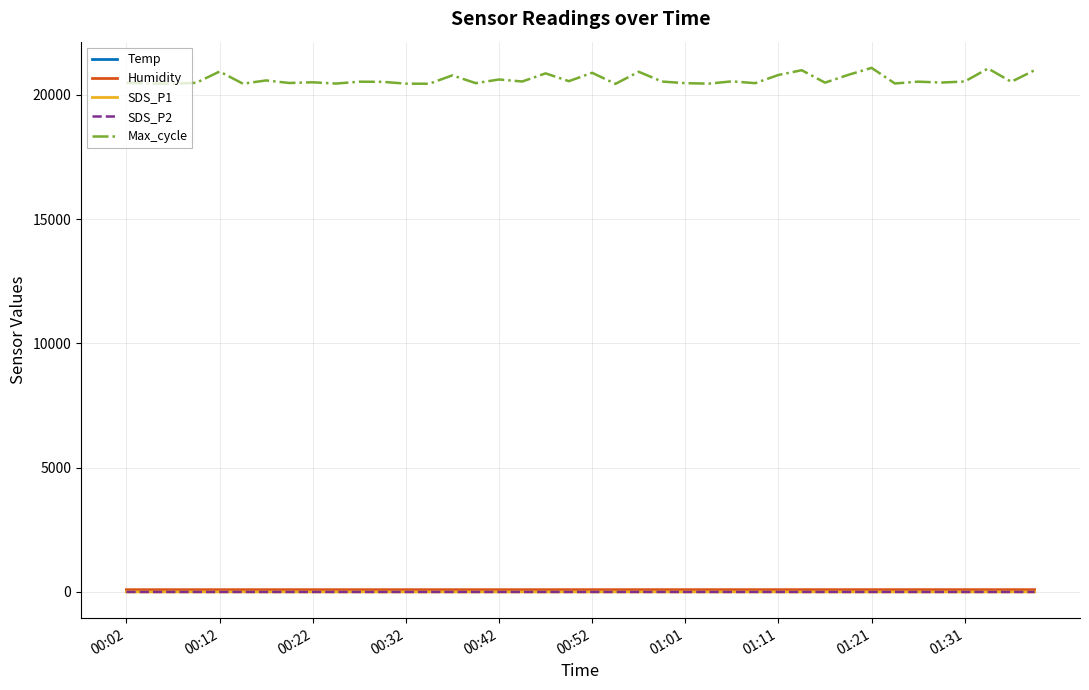

True or false: Humidity and Max_cycle cross at least once.

False